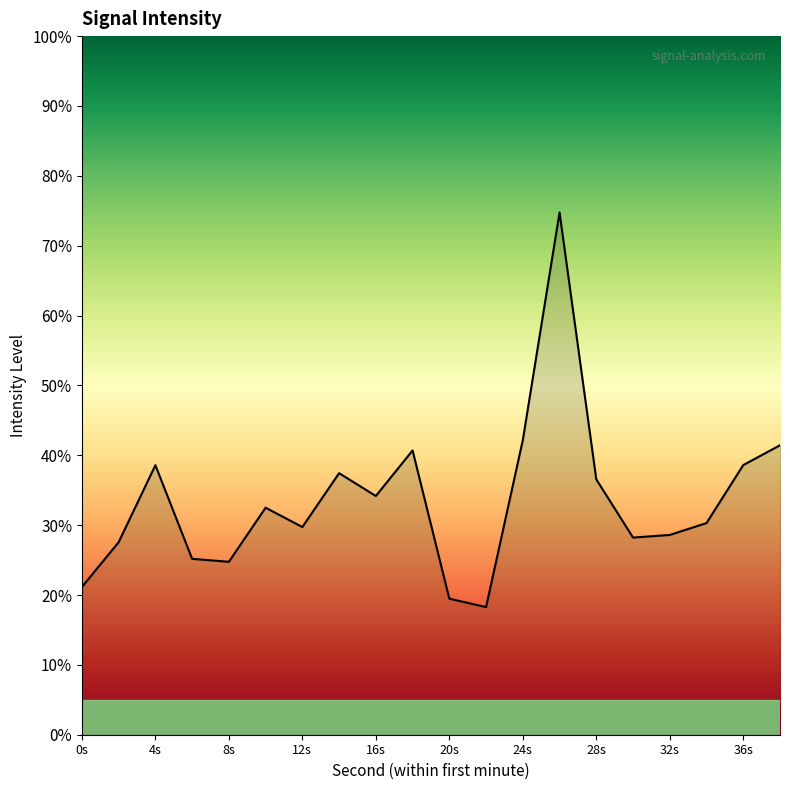

What is the maximum value shown in the chart?

74.8